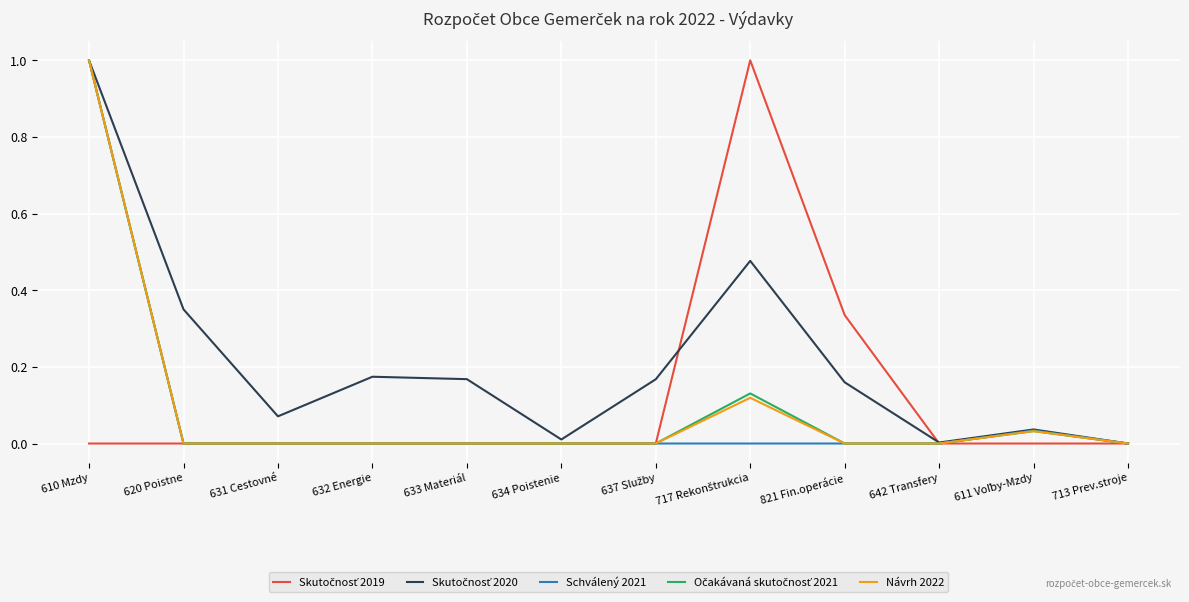

What position from the left is 821 Fin.operácie?

9